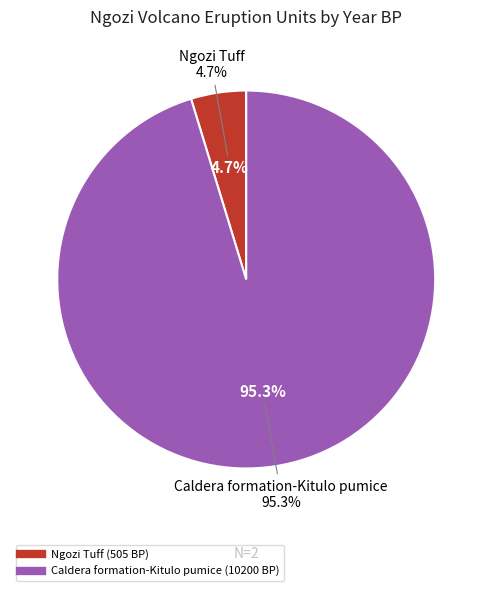

What is the smallest slice in the pie chart?

Ngozi Tuff